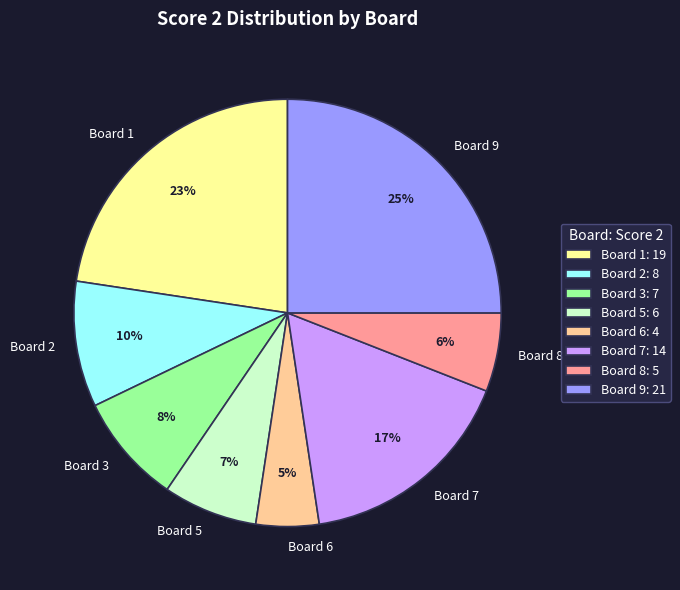

What percentage is the Board 7 slice, to the nearest percent?

17%